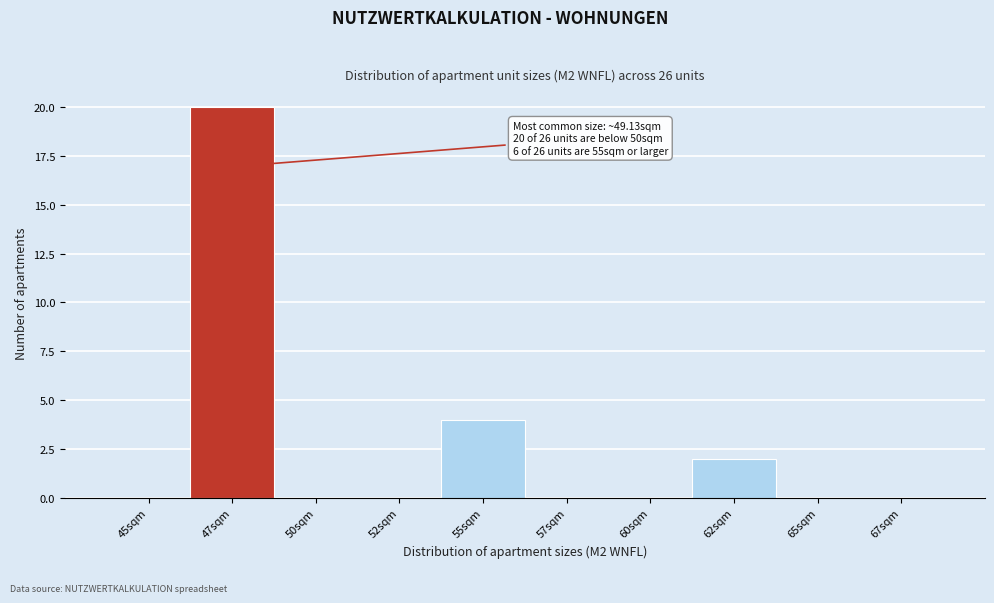

Reading left to right, transcribe all the data shown in this chart.

45sqm=0	47sqm=20	50sqm=0	52sqm=0	55sqm=4	57sqm=0	60sqm=0	62sqm=2	65sqm=0	67sqm=0